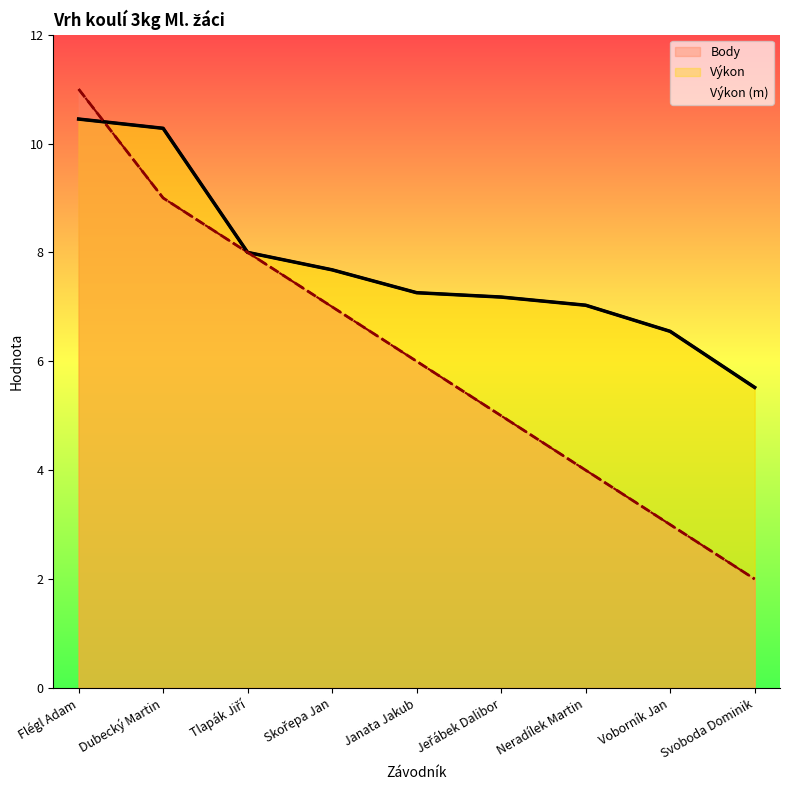

What is the difference between the Výkon (m) values at Tlapák Jiří and Flégl Adam?

2.4